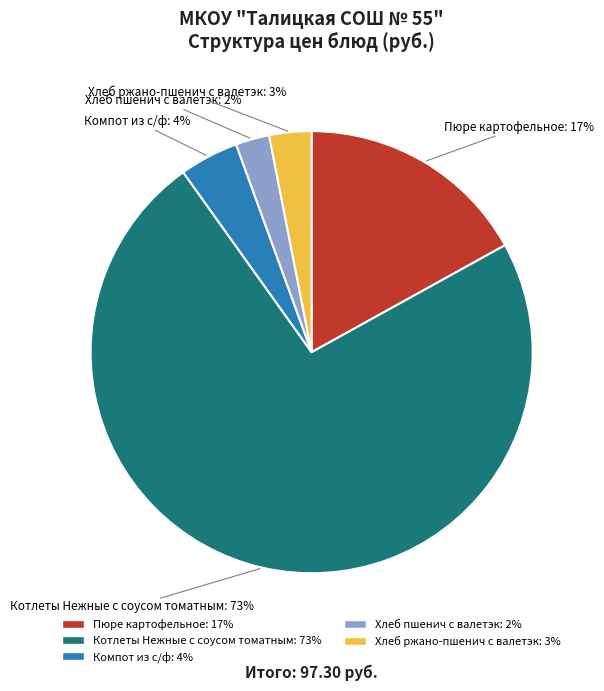

What percentage is the Хлеб ржано-пшенич с валетэк slice, to the nearest percent?

3%